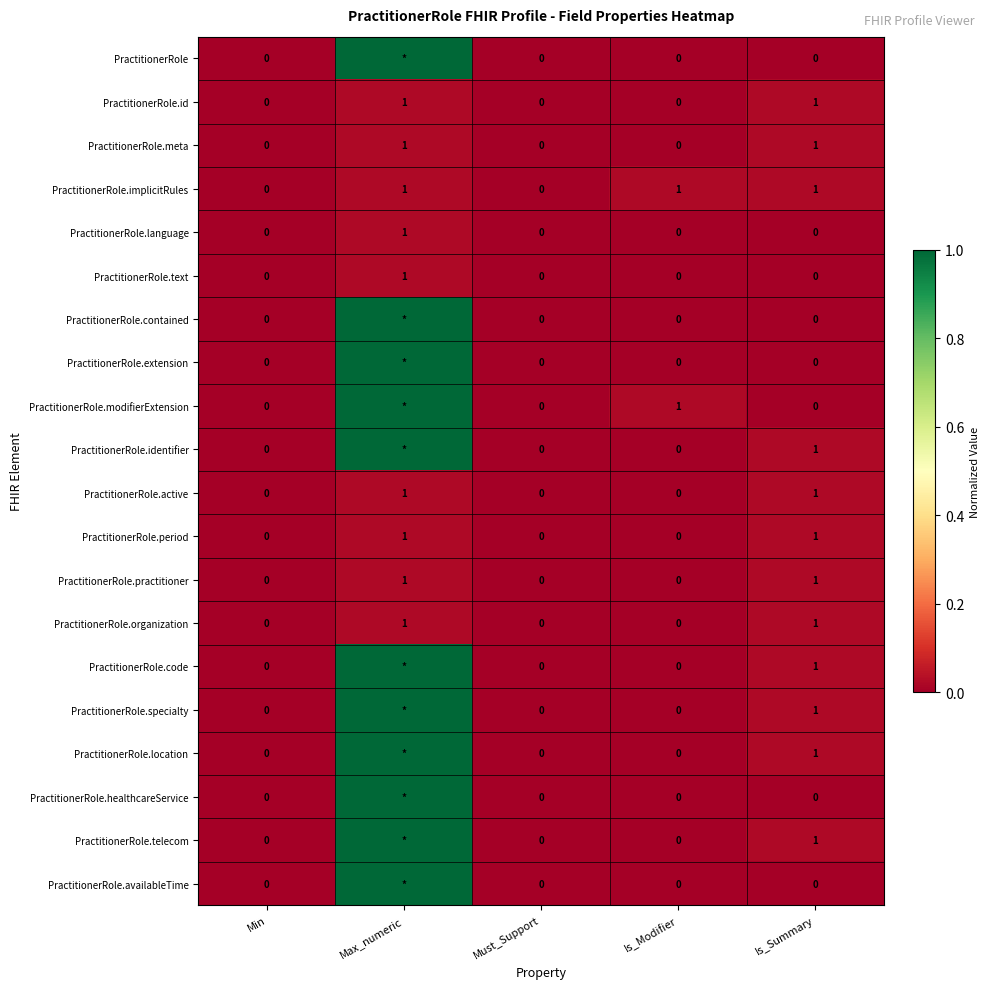

Is it true that PractitionerRole.language equals 2 at Max_numeric?

False